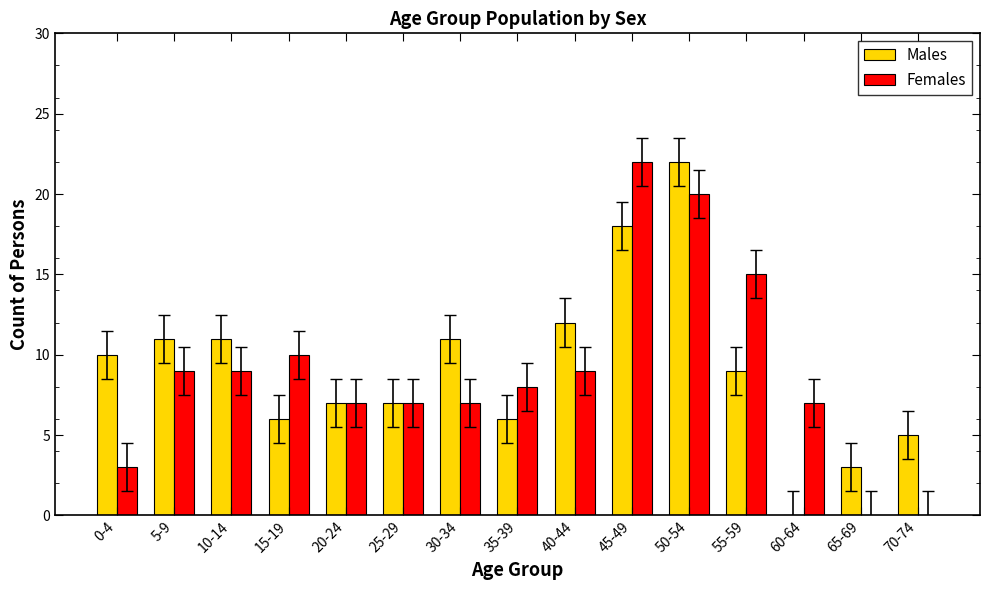

Reading left to right, extract all data points from this chart.

Males: 10	11	11	6	7	7	11	6	12	18	22	9	0	3	5
Females: 3	9	9	10	7	7	7	8	9	22	20	15	7	0	0